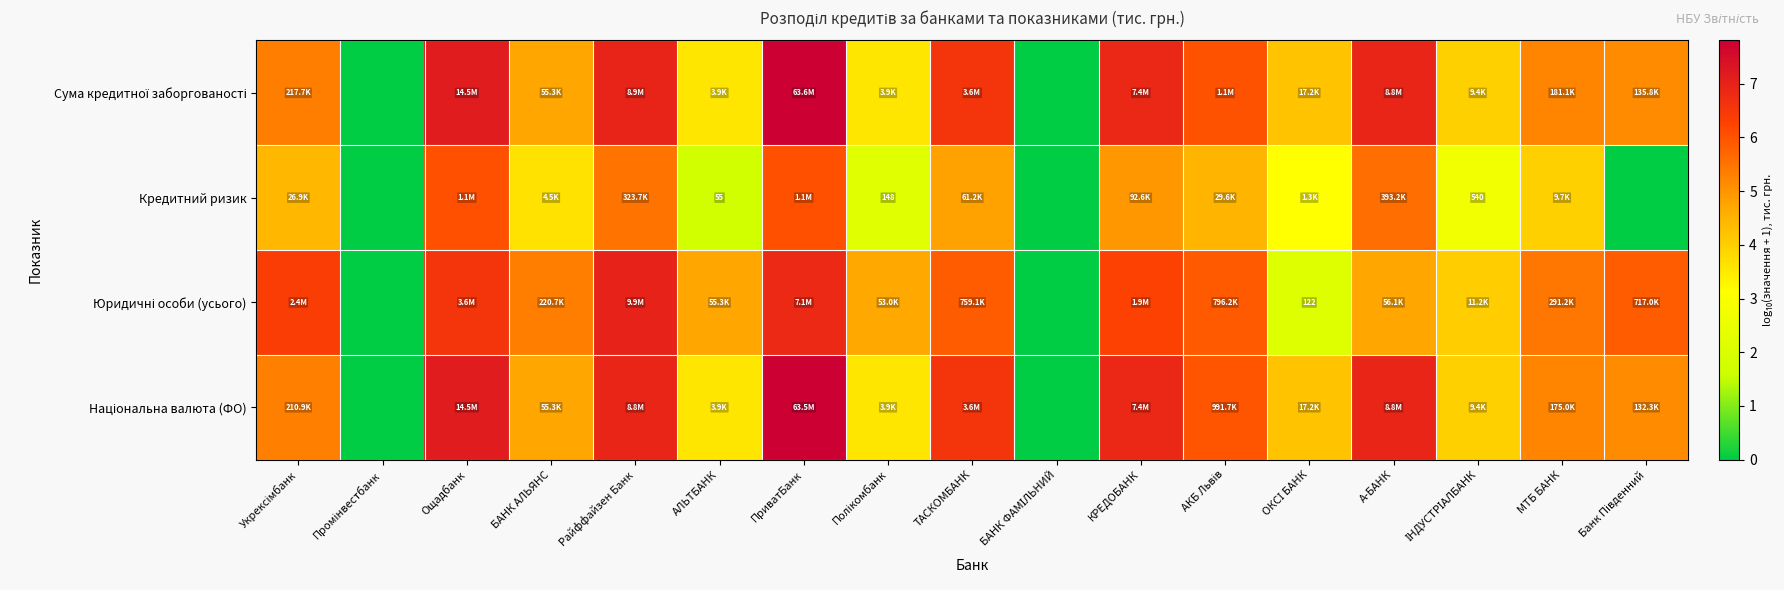

At which label does Кредитний ризик first exceed 3?

Укрексімбанк